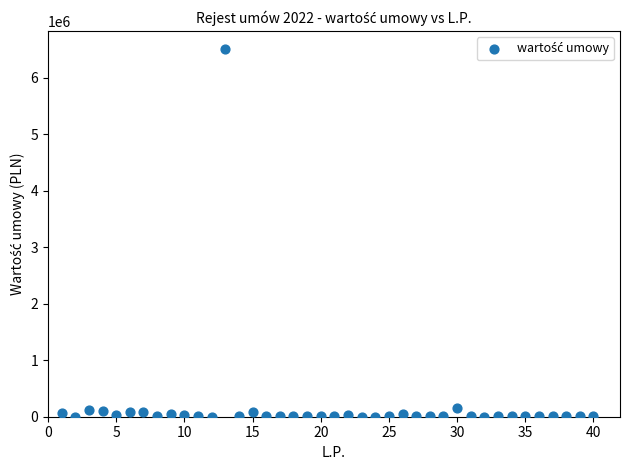

What is the range of X values (max minus min)?

39.0